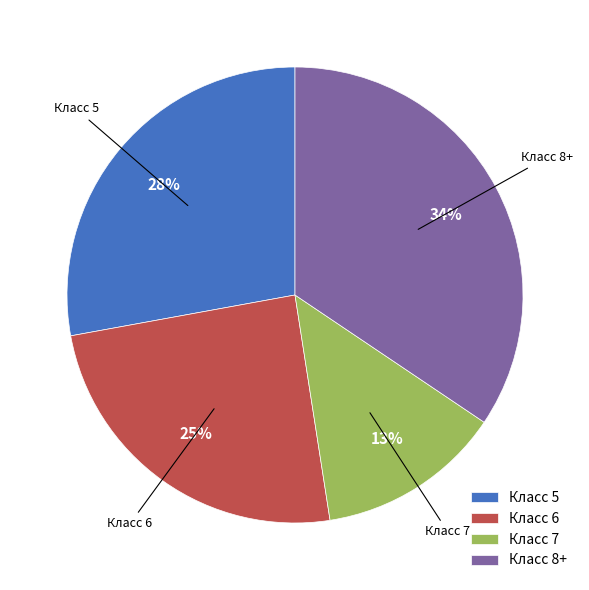

Does any single category account for the majority?

No